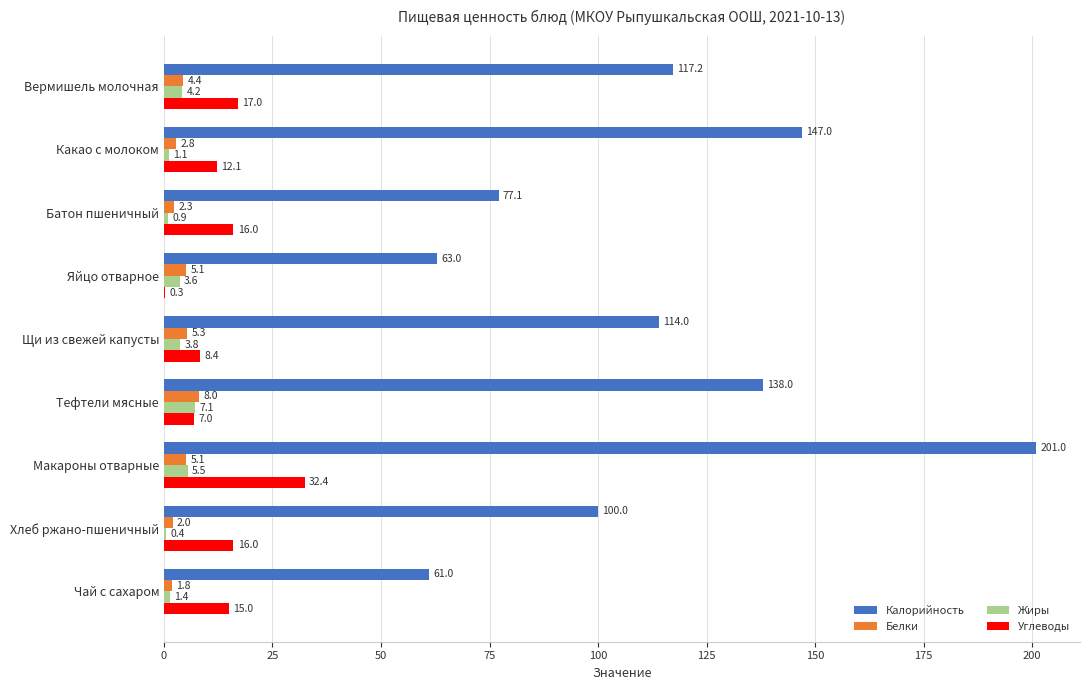

What is the maximum value for Жиры?

7.1